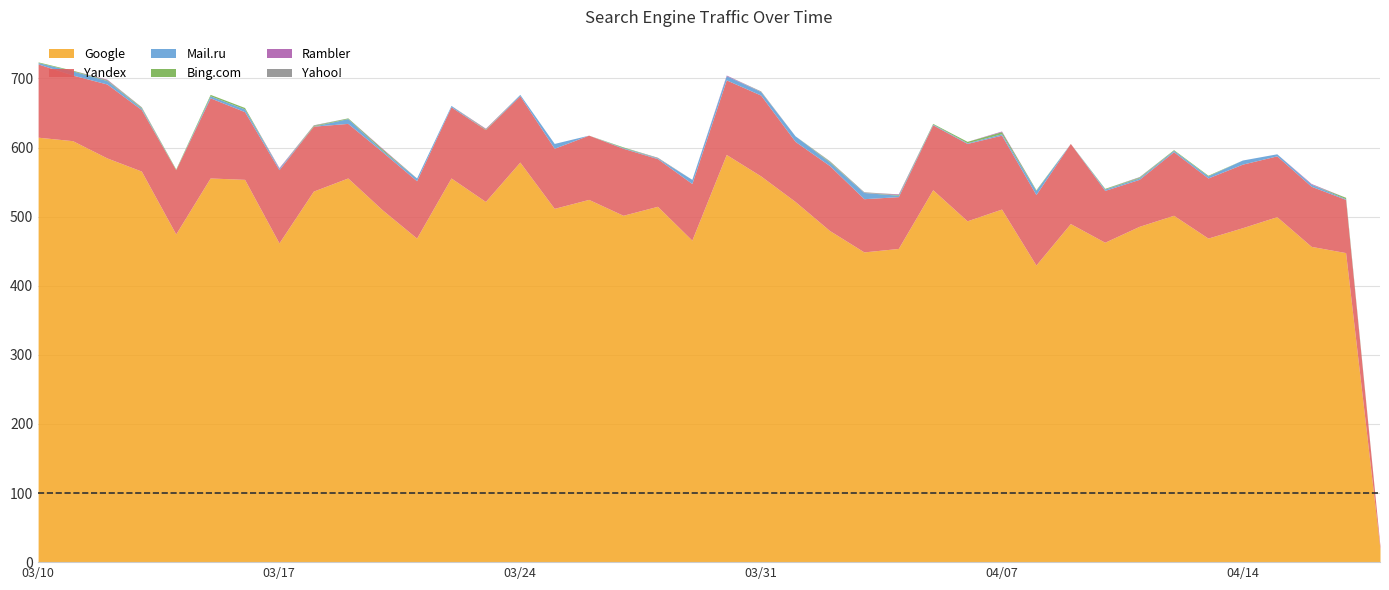

At which label is Mail.ru closest to 4?

28